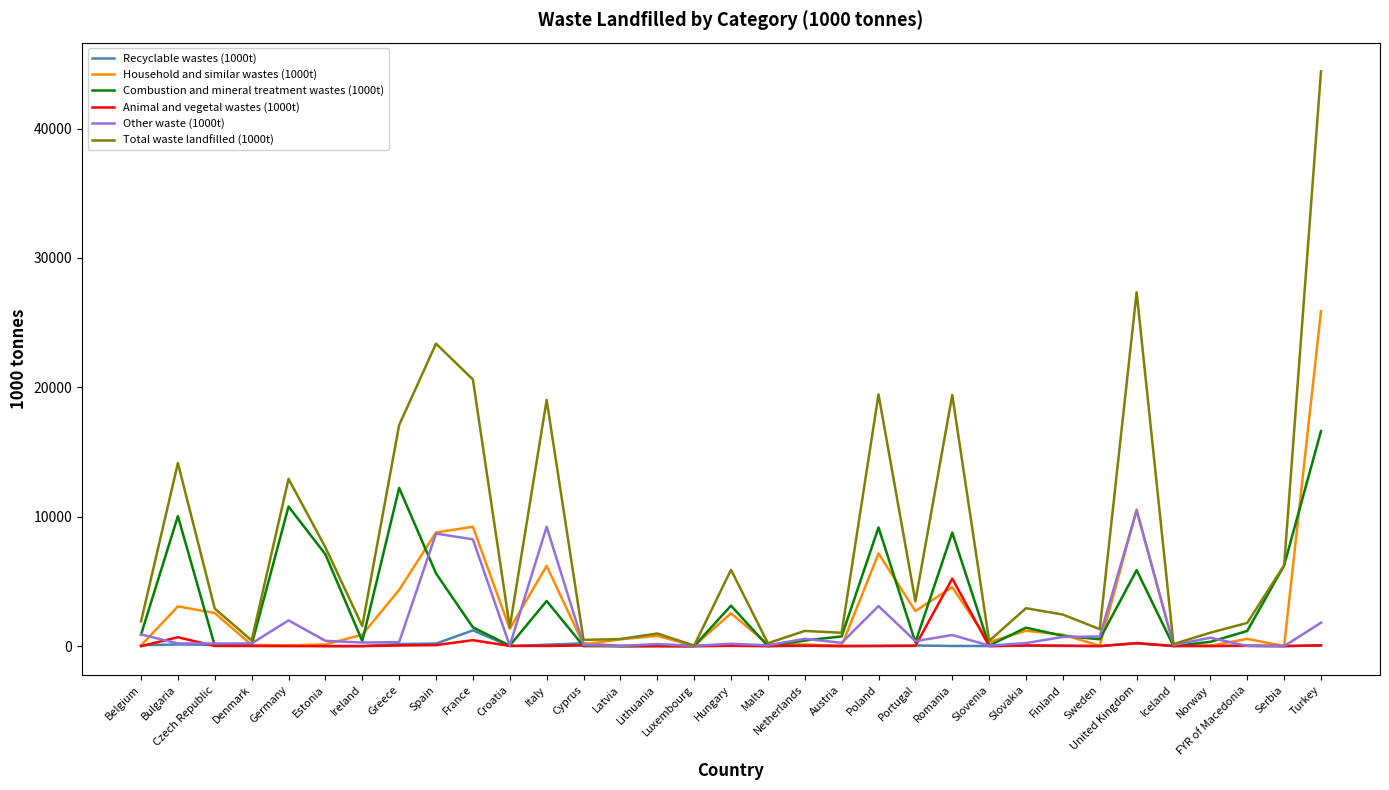

How many lines are shown in the chart?

6